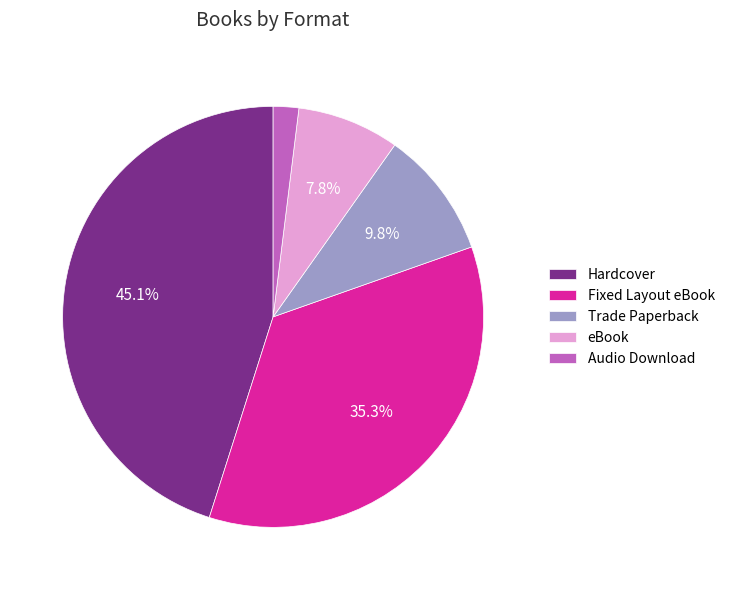

Does Hardcover represent more than half of the total?

No